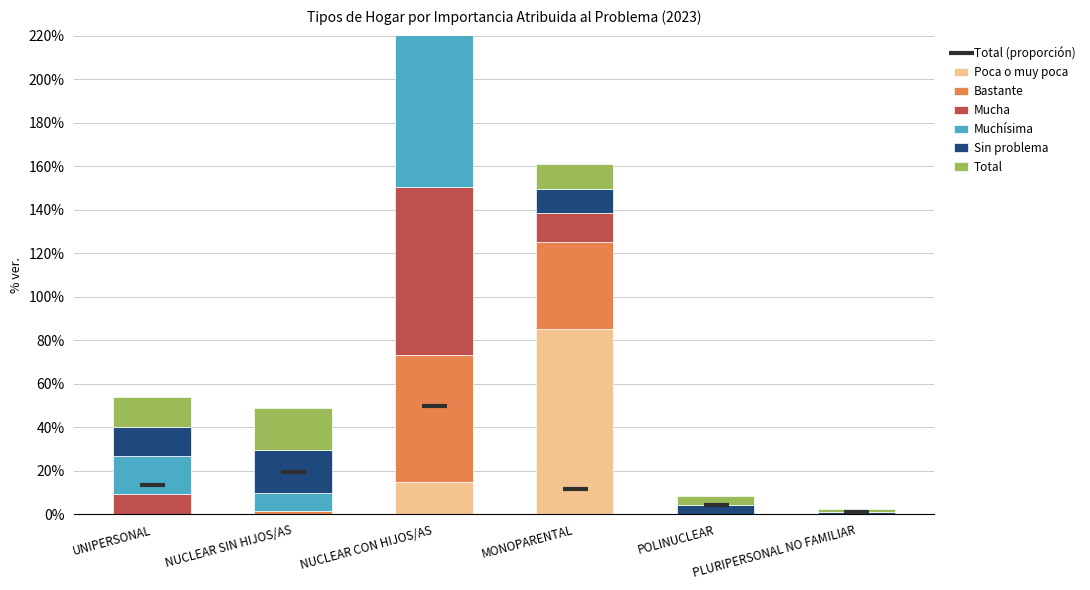

What is the maximum value shown in the chart?

85.0